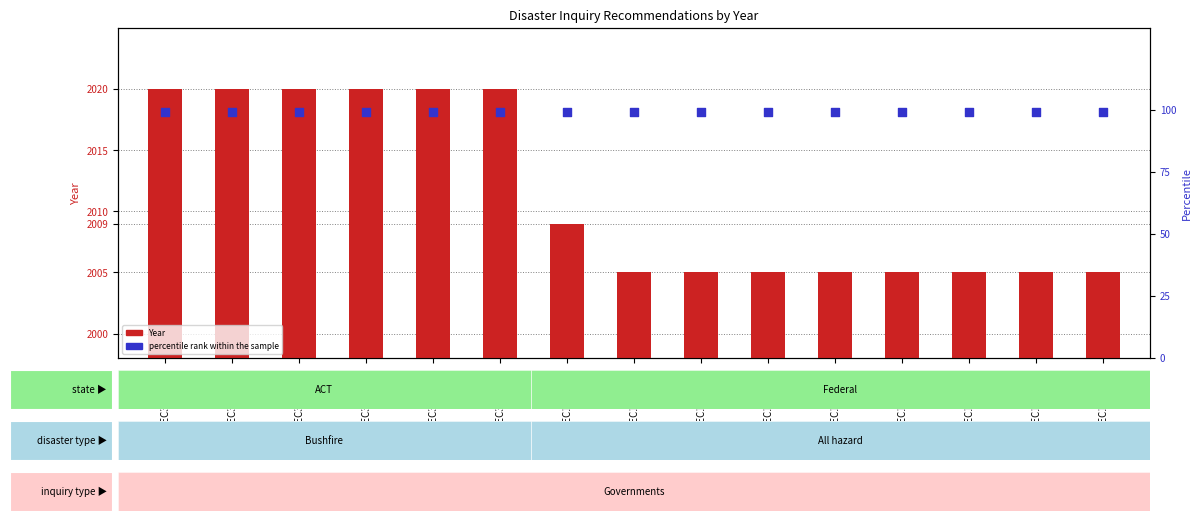

At which category is the sum across all series the highest?

REC316-4047